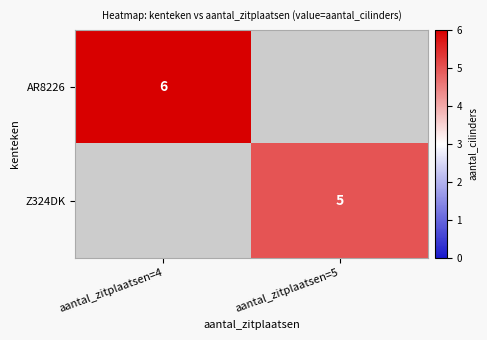

True or false: Z324DK has a value of 5 at aantal_zitplaatsen=5.

True